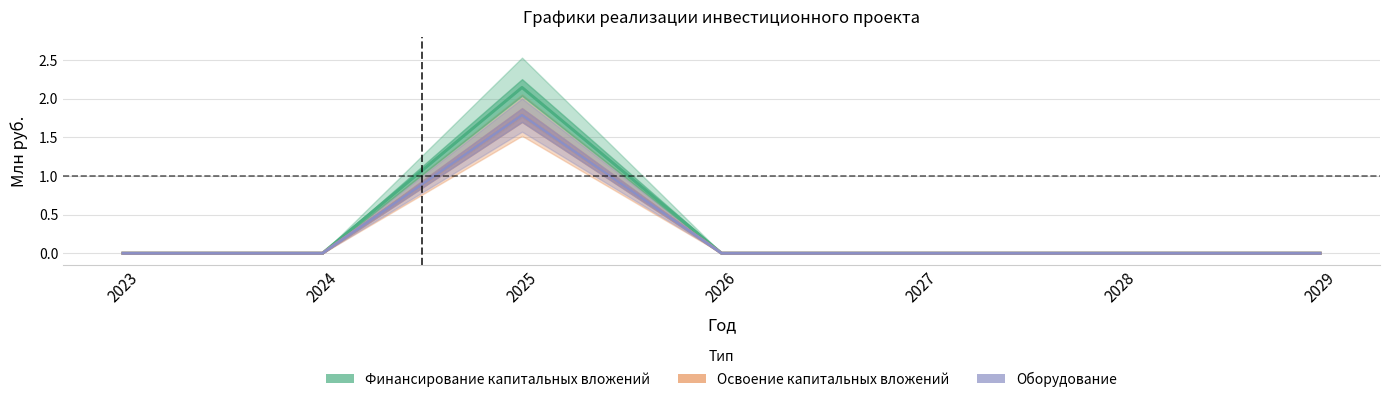

True or false: Оборудование and Освоение капитальных вложений cross at least once.

False